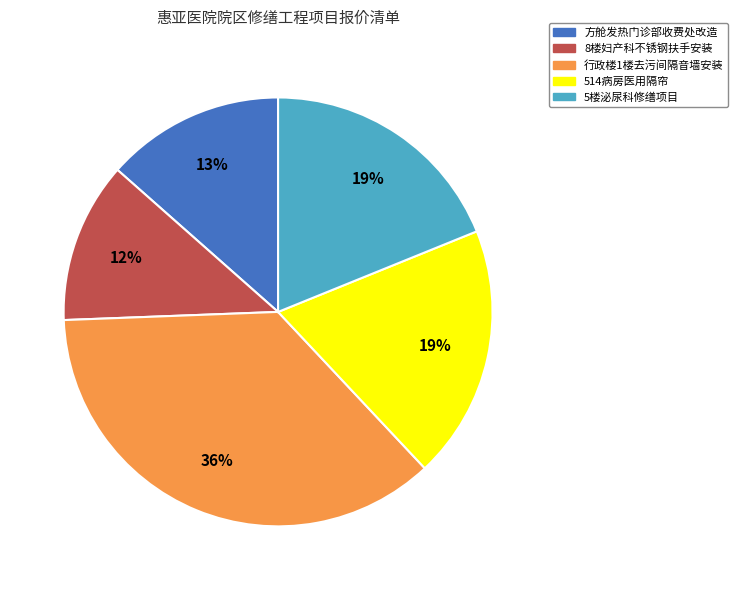

How many slices are in this pie chart?

5